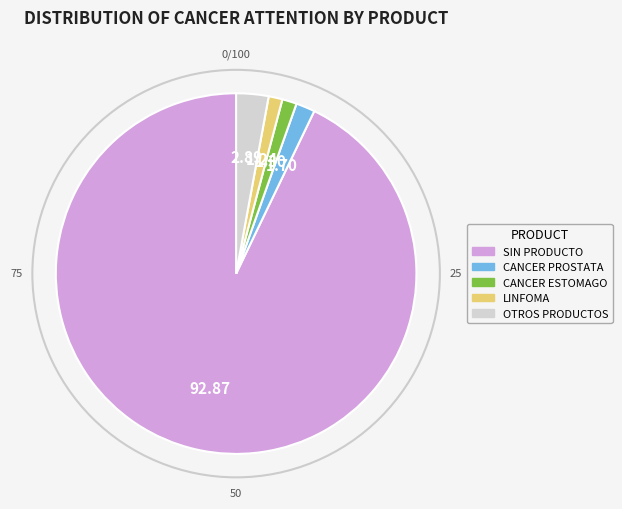

Is there any slice that represents more than half of the pie?

Yes